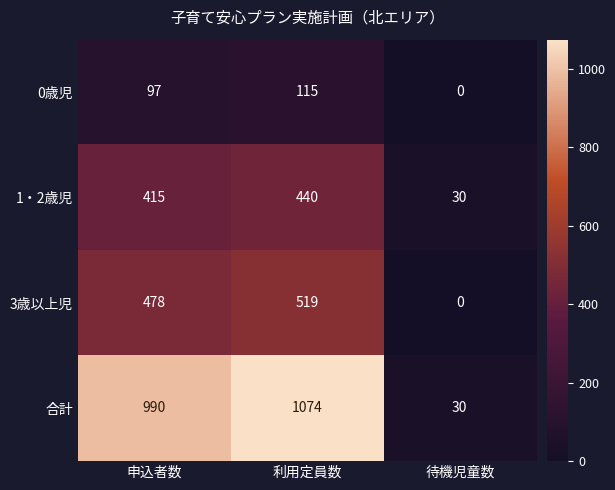

Count the number of data series in this chart.

4